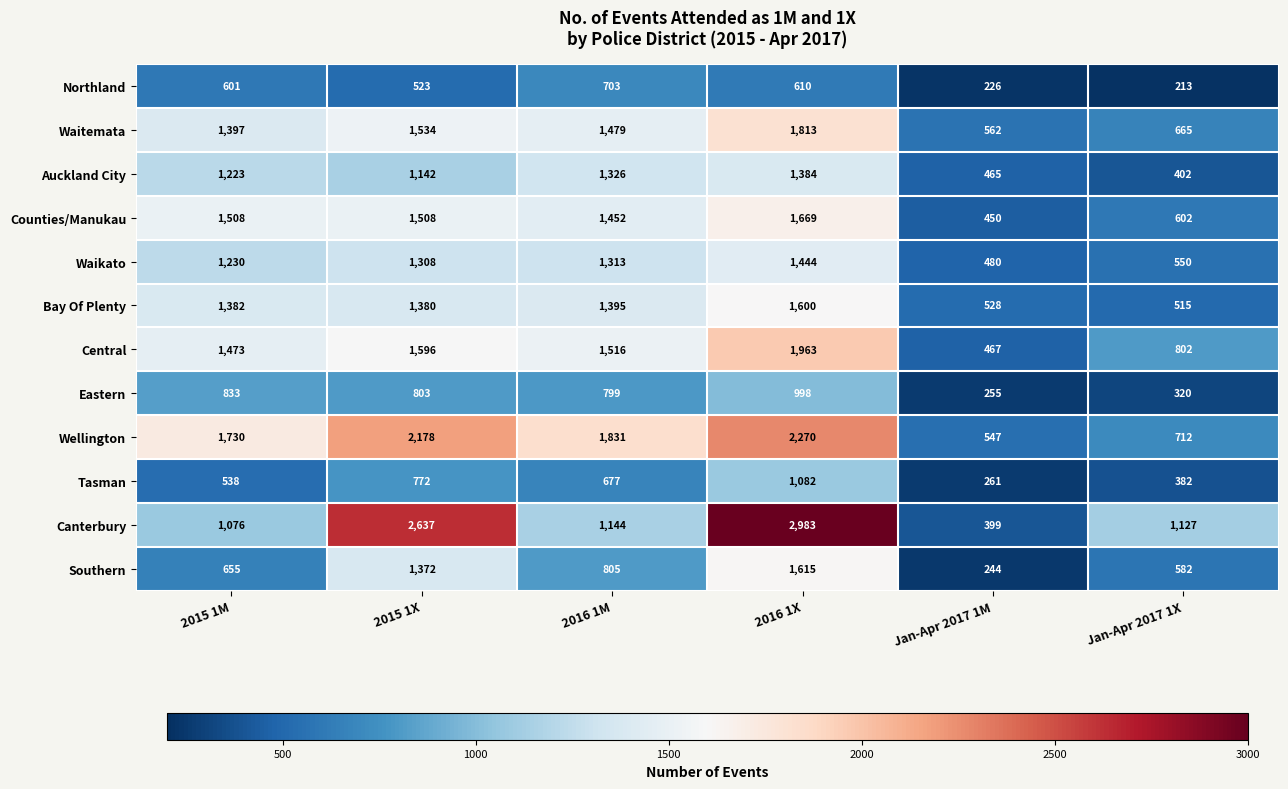

At Jan-Apr 2017 1X, list the series in order from largest to smallest.

Canterbury, Central, Wellington, Waitemata, Counties/Manukau, Southern, Waikato, Bay Of Plenty, Auckland City, Tasman, Eastern, Northland